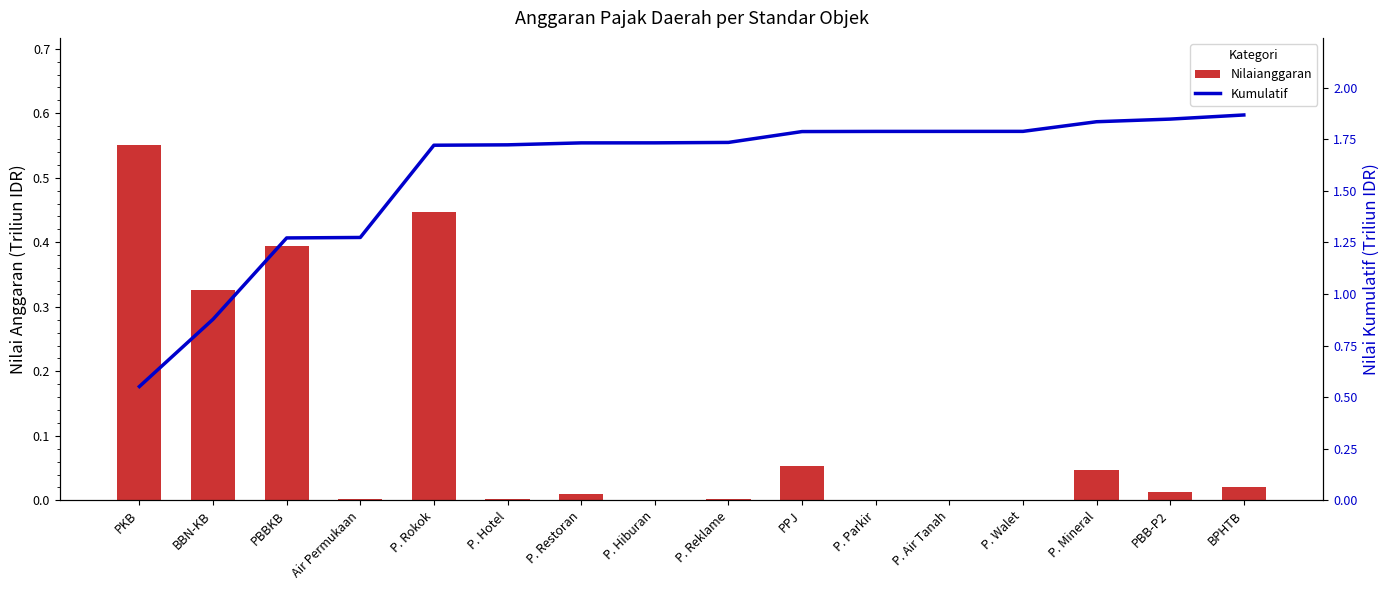

Which series has the largest range (max minus min)?

Kumulatif